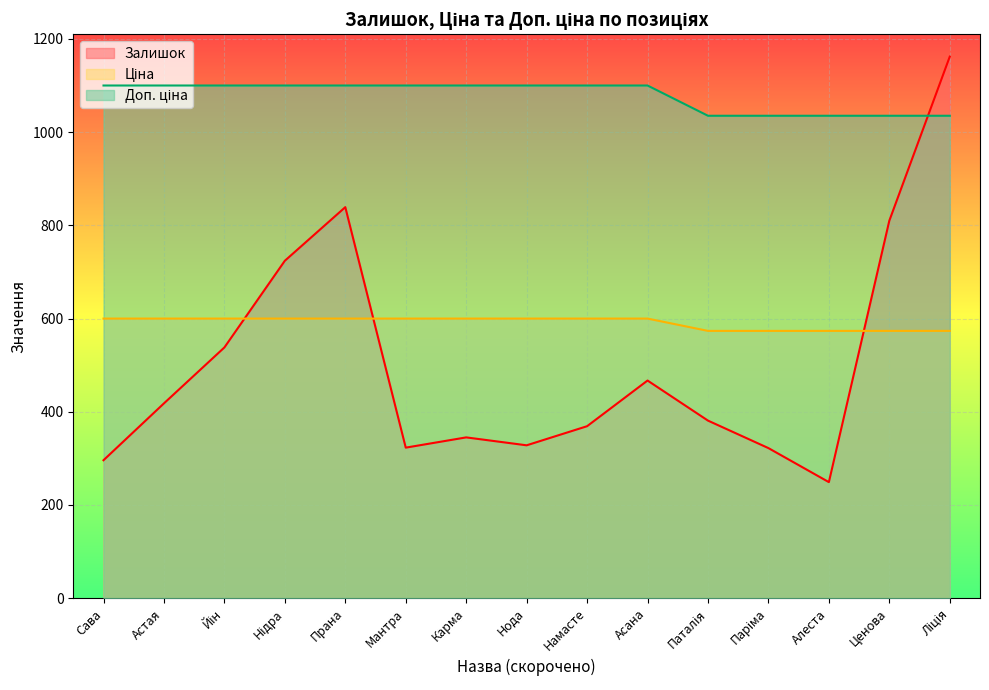

Which series ends up on top after the final intersection of Залишок and Ціна?

Залишок